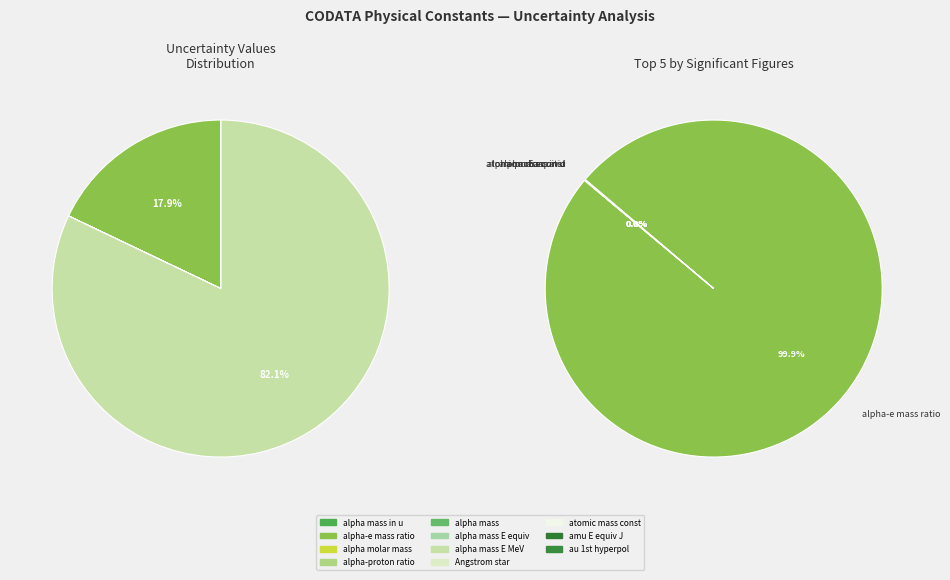

What is the largest slice in the pie chart?

alpha particle mass energy equivalent MeV